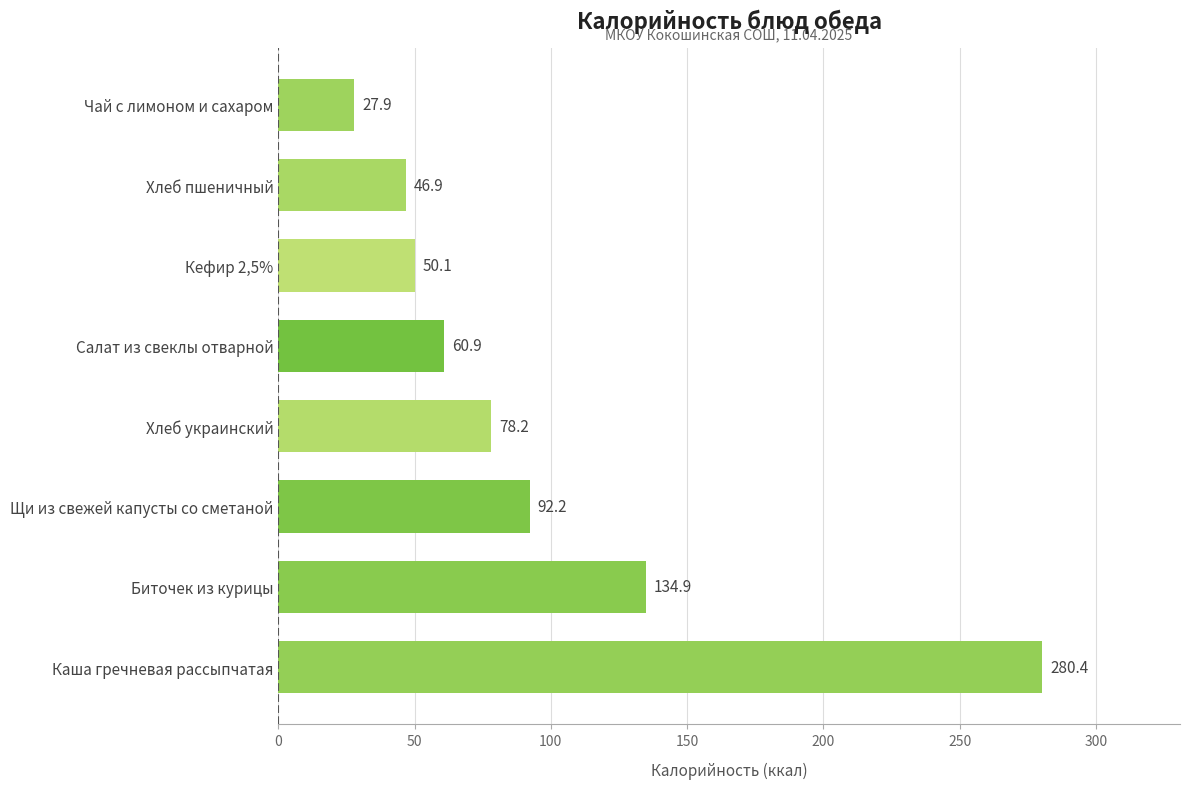

What is the change in value from Салат из свеклы отварной to Чай с лимоном и сахаром?

-33.0